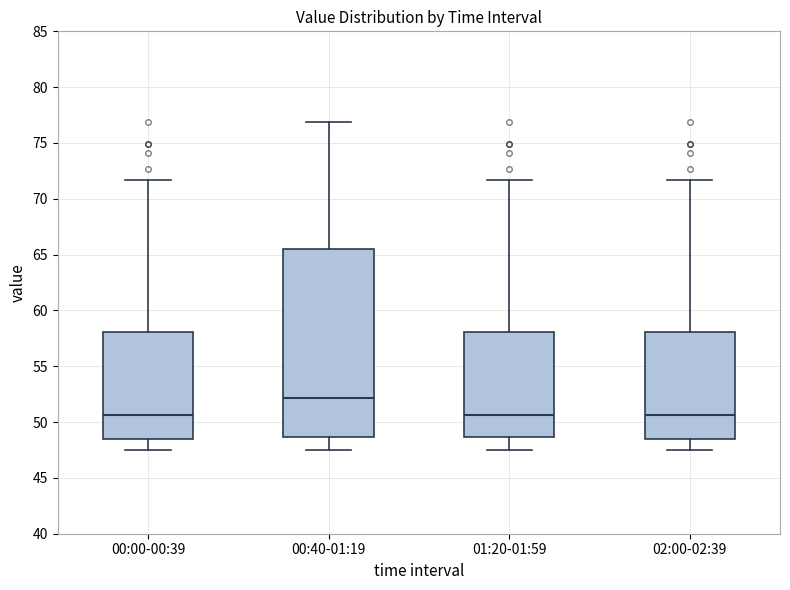

Where does the median line of the box for 00:40-01:19 sit on the y-axis? The values are not printed on the chart, so give them approximately, as read against the axis.

52.0